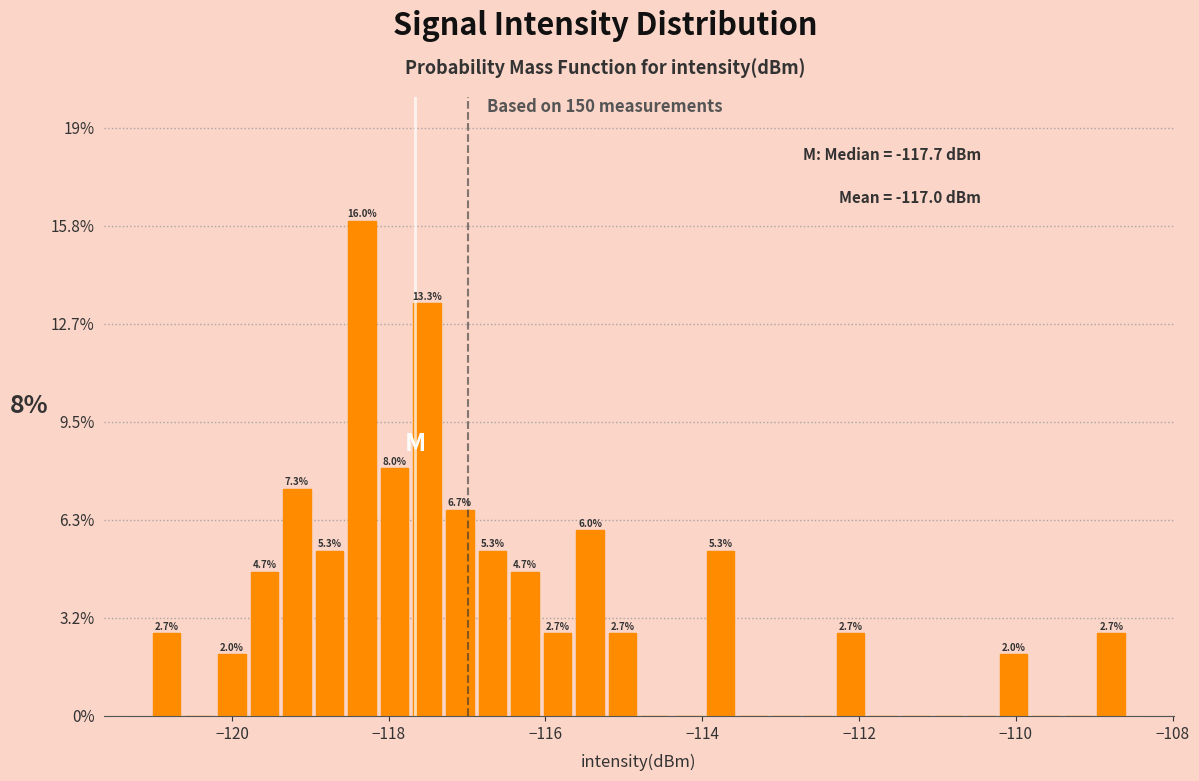

Read against the x-axis, roughly where is the centre of the tallest bar?

-118.4